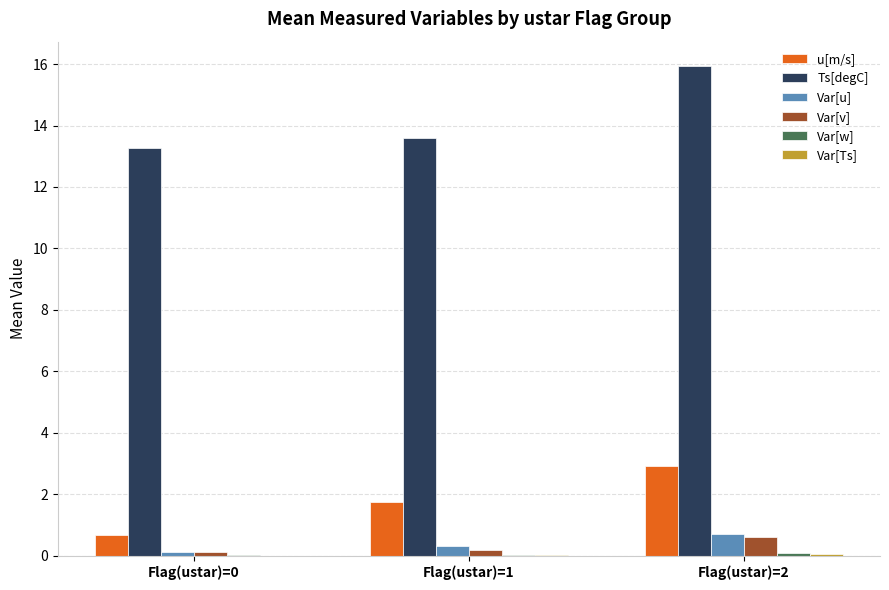

Is it true that Ts[degC] equals 22.1 at Flag(ustar)=0?

False